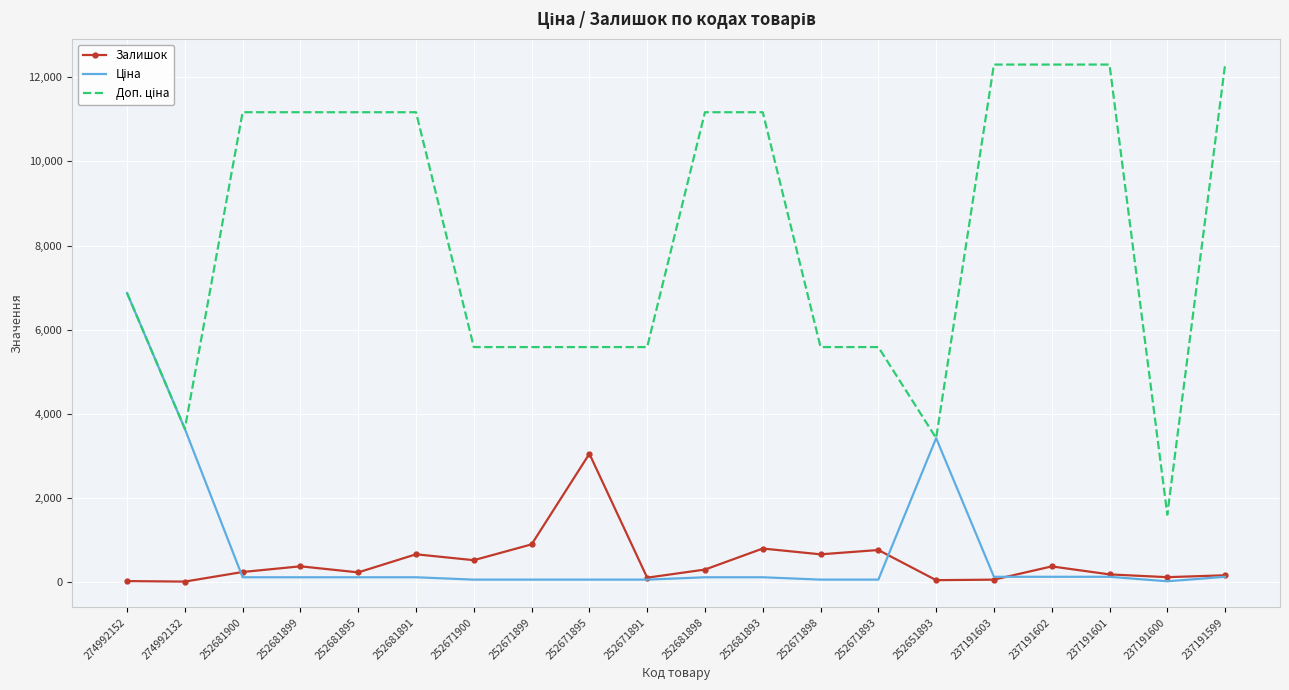

At which category is the sum across all series the highest?

274992152